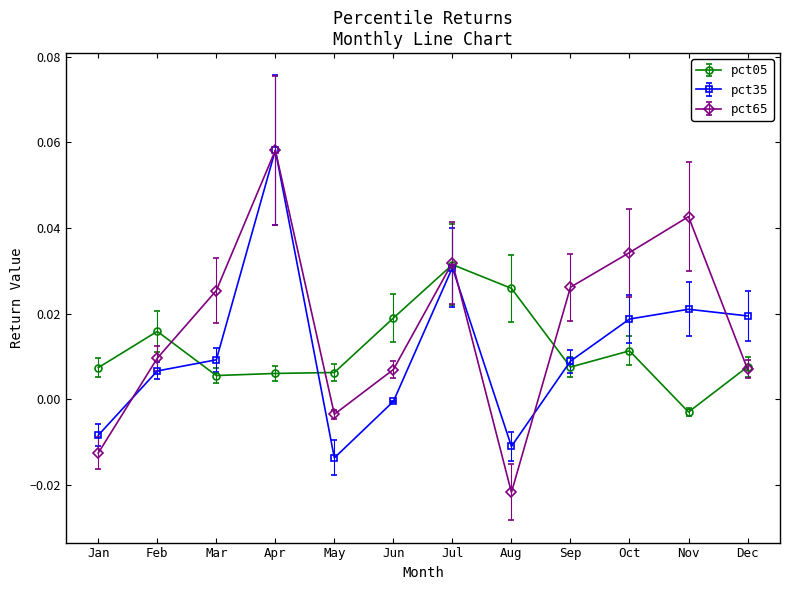

At which category is the sum across all series the highest?

Apr